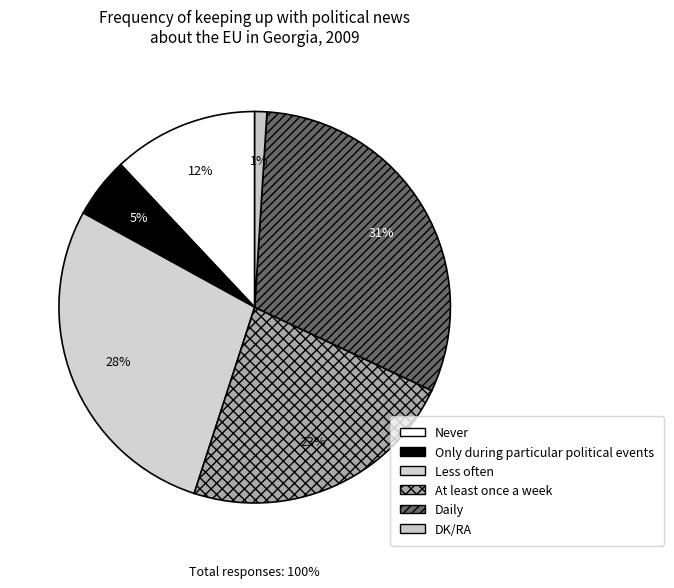

To the nearest percent, what portion does At least once
a week represent?

23%